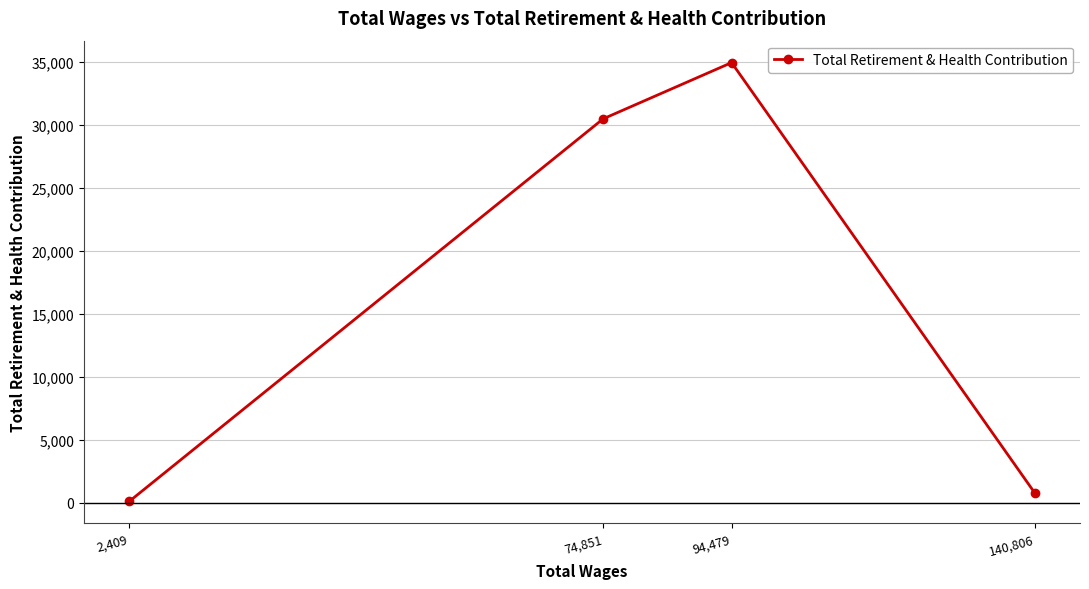

Which label corresponds to the smallest value in the chart?

2,409